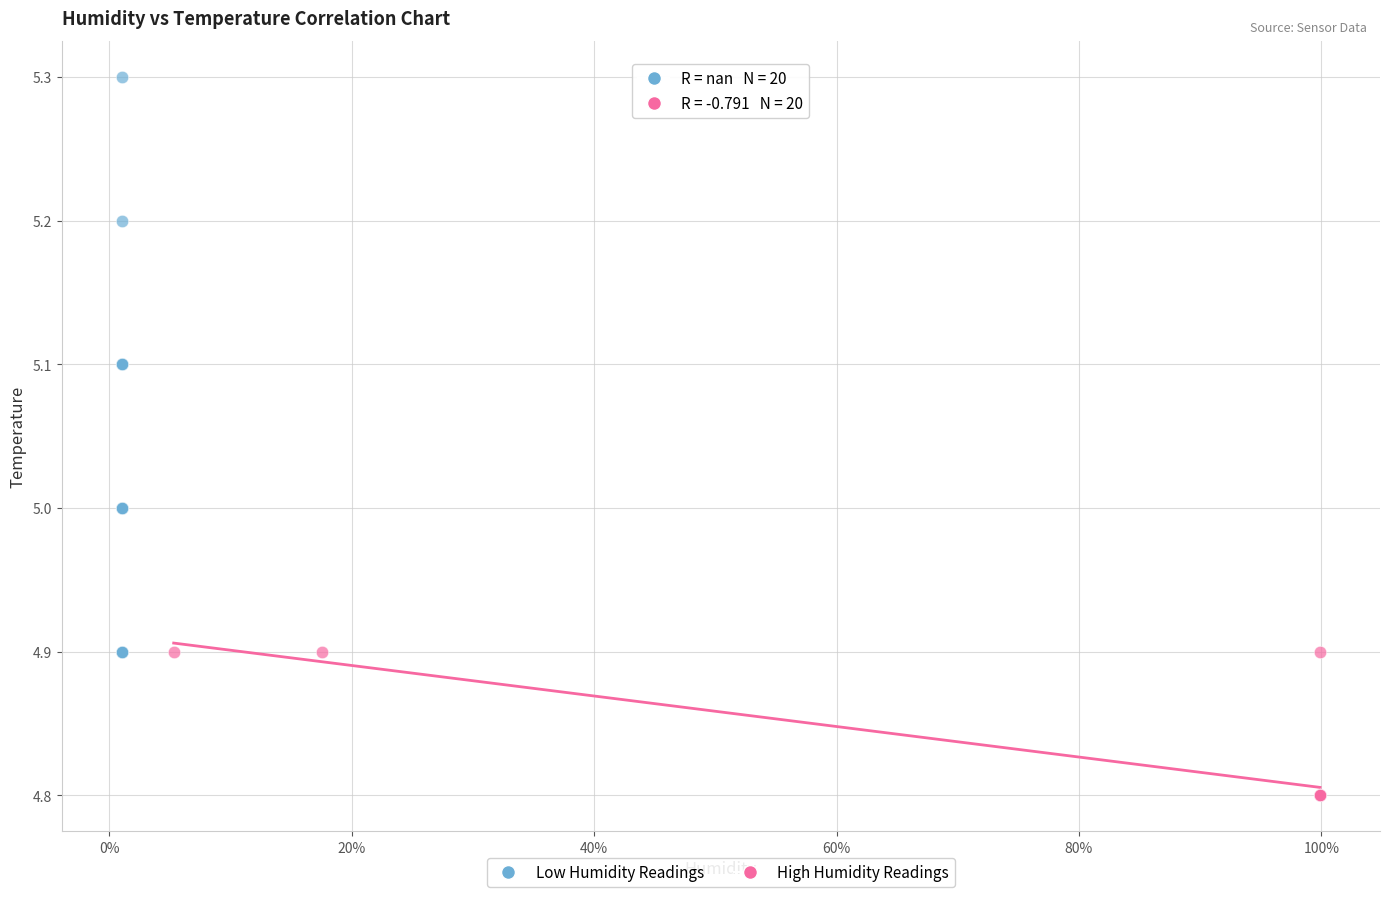

Which series reaches the maximum Y coordinate?

Low Humidity Readings